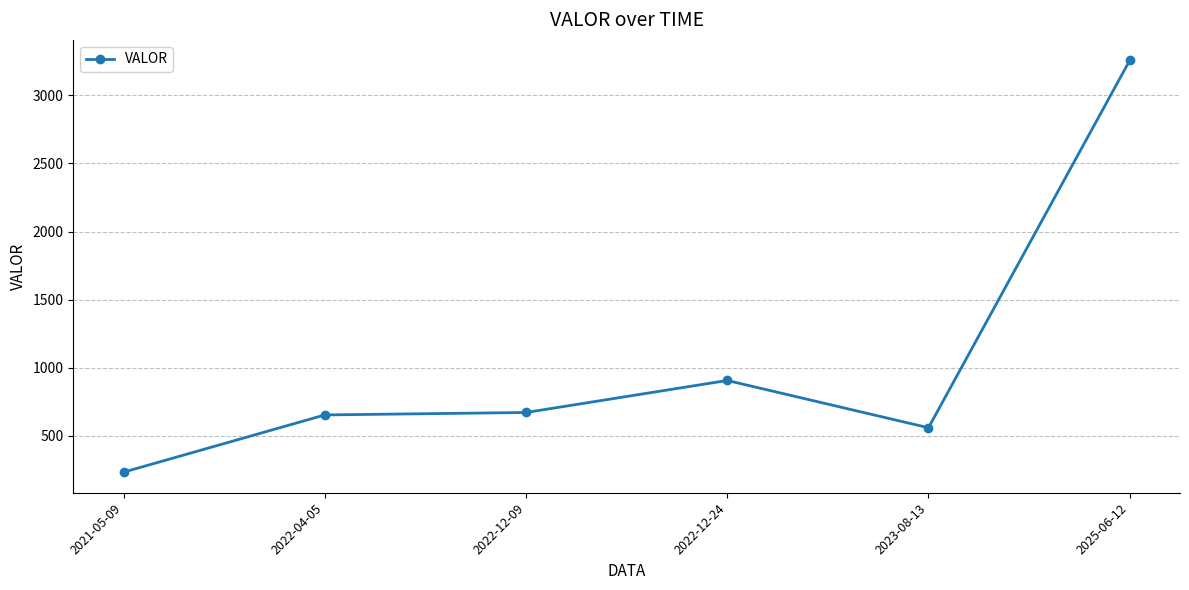

What is the difference between the maximum and minimum values?

3022